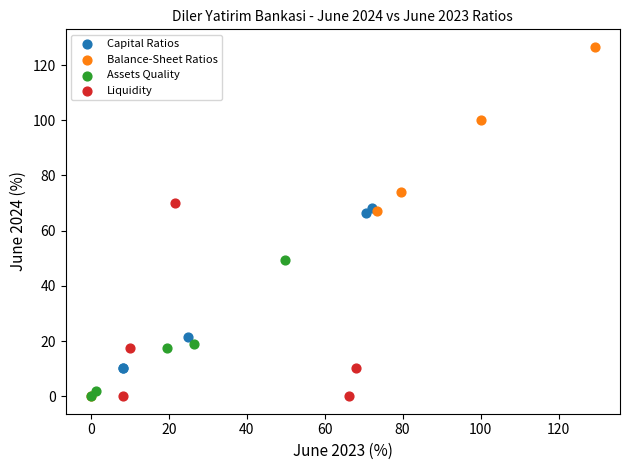

Which series reaches the maximum Y coordinate?

Balance-Sheet Ratios